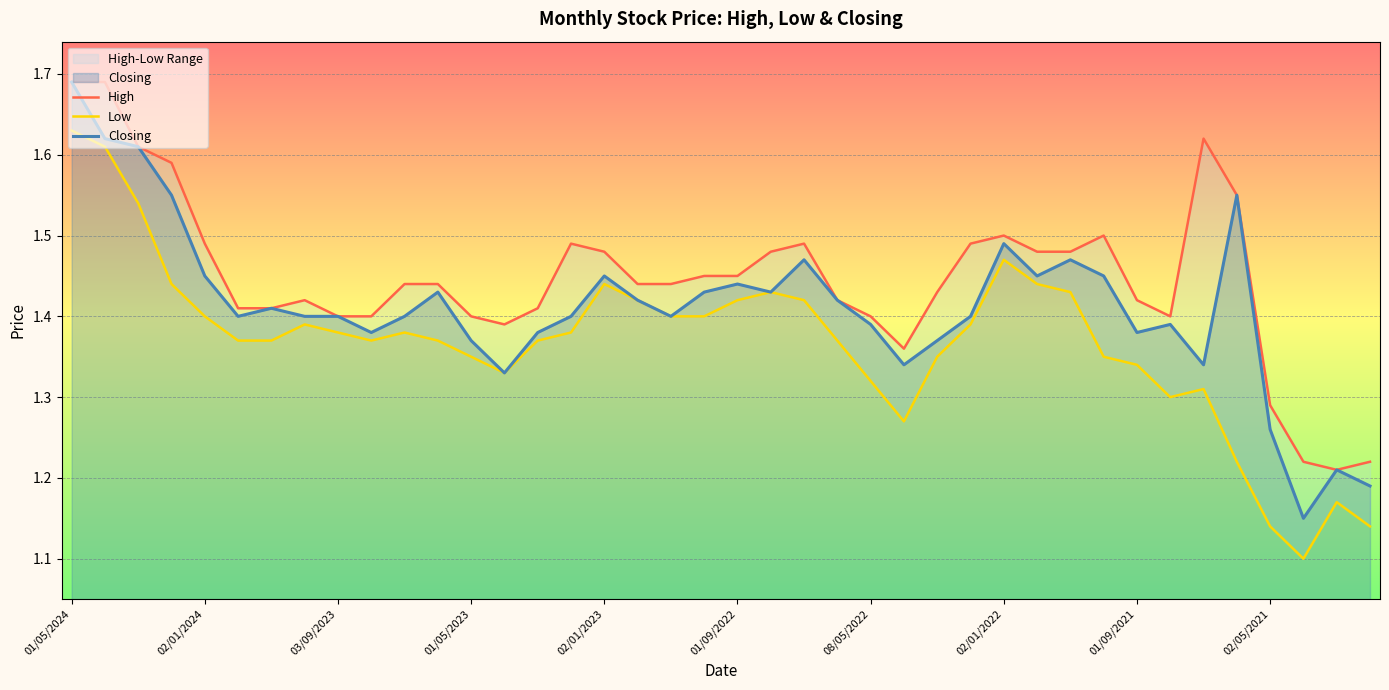

In High, how many points are higher than both neighbors (excluding endpoints)?

6